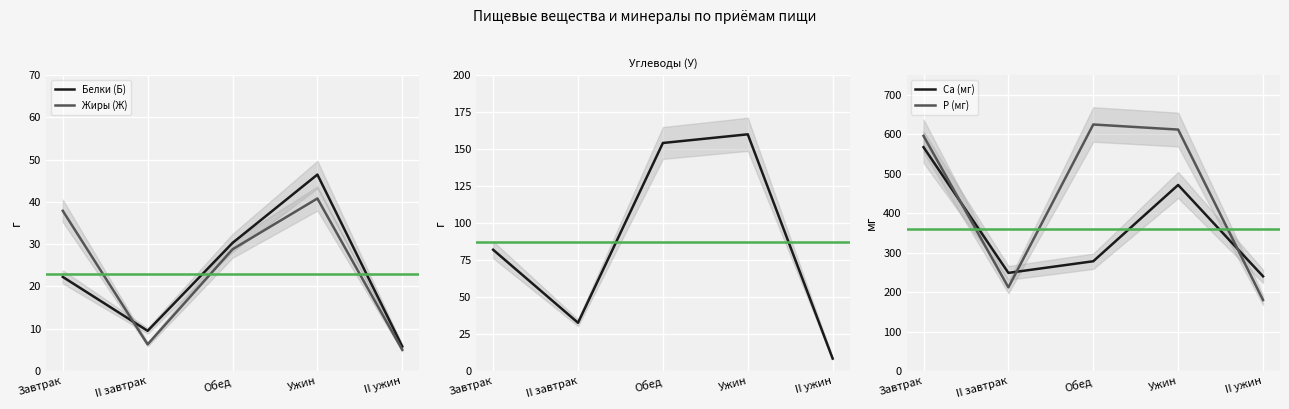

What is the difference between the maximum and minimum values in the Белки (Б) series?

40.7